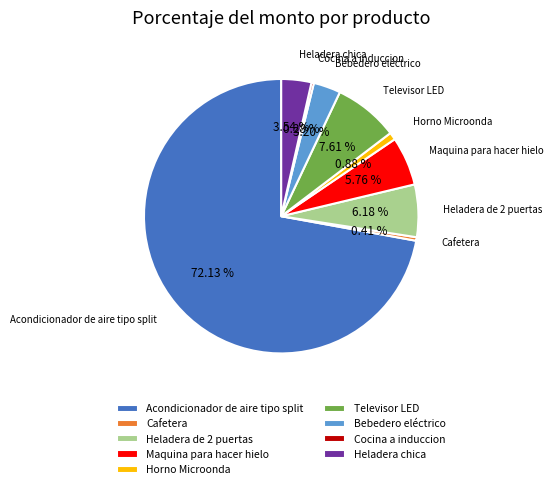

Is there any slice that represents more than half of the pie?

Yes